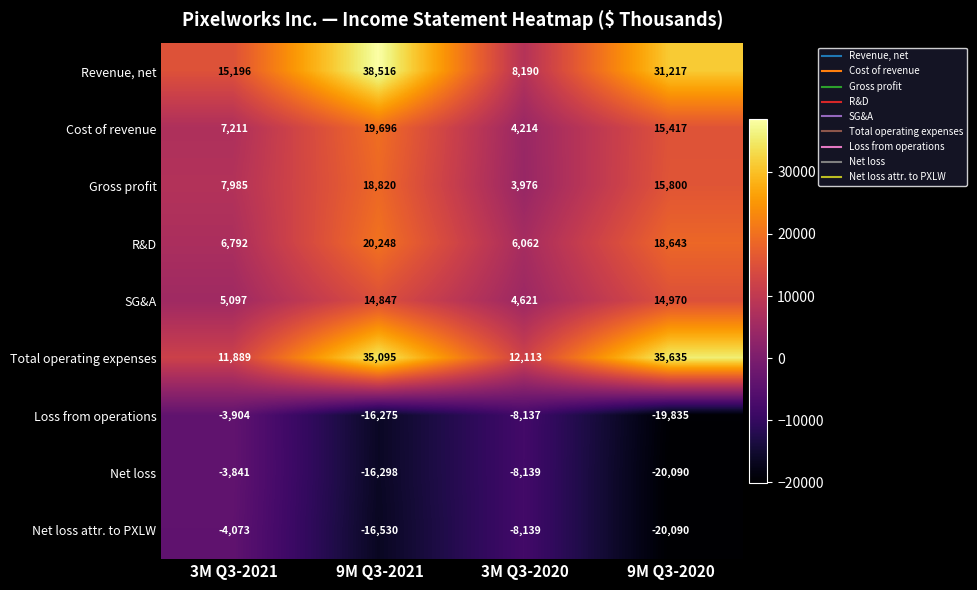

What is the difference between the highest and lowest values at 3M Q3-2020?

20252